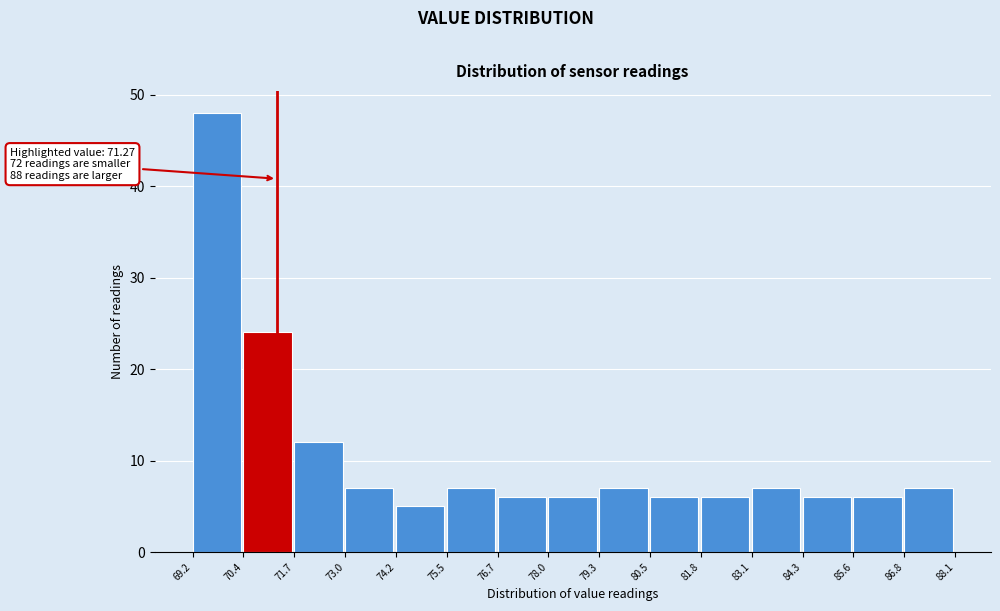

Over which range of the x-axis is the bar tallest?

69.2 to 70.4